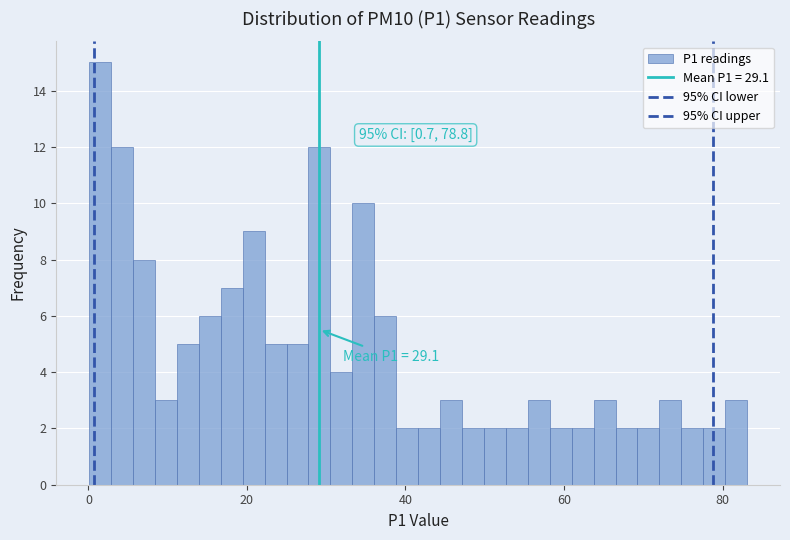

Read against the x-axis, roughly where is the centre of the tallest bar?

2